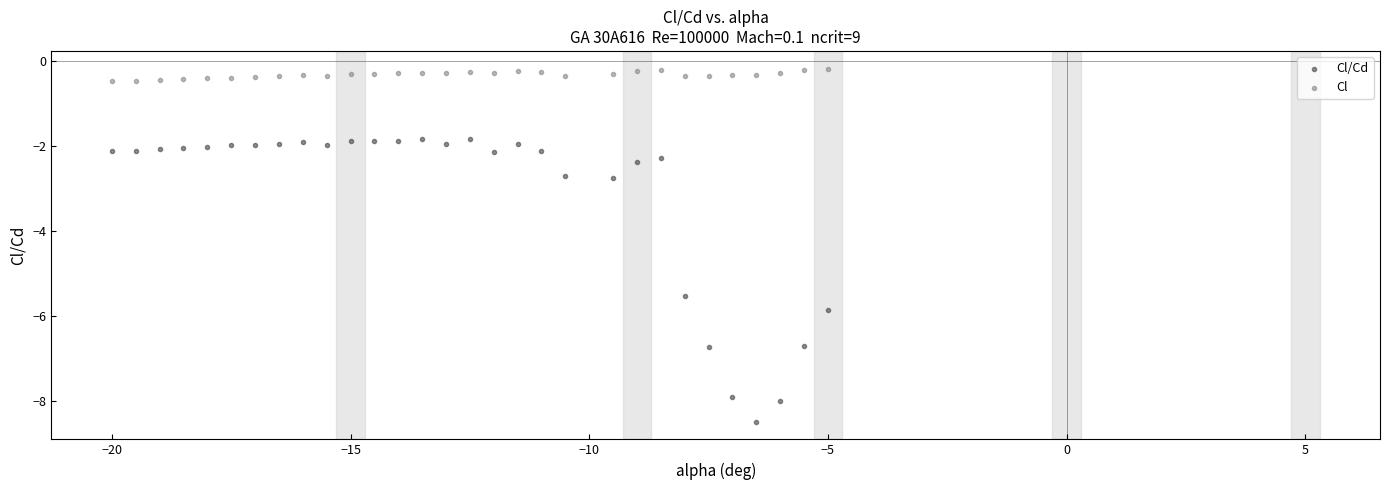

Across all data points, what is the range of X values (max minus min)?

15.0